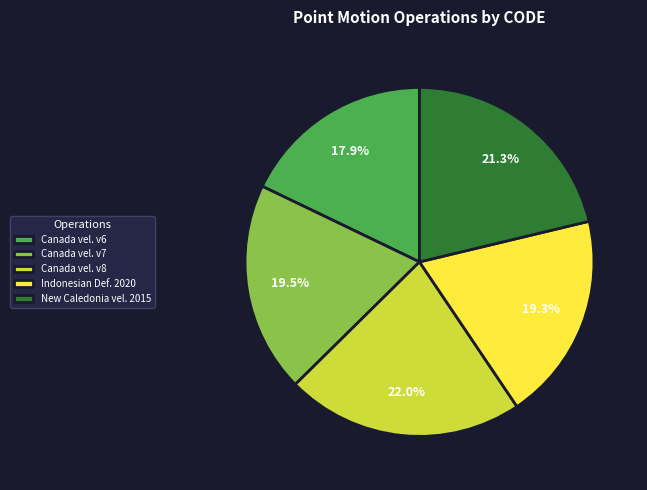

Between Canada vel. v7 and Canada vel. v8, which is larger?

Canada vel. v8